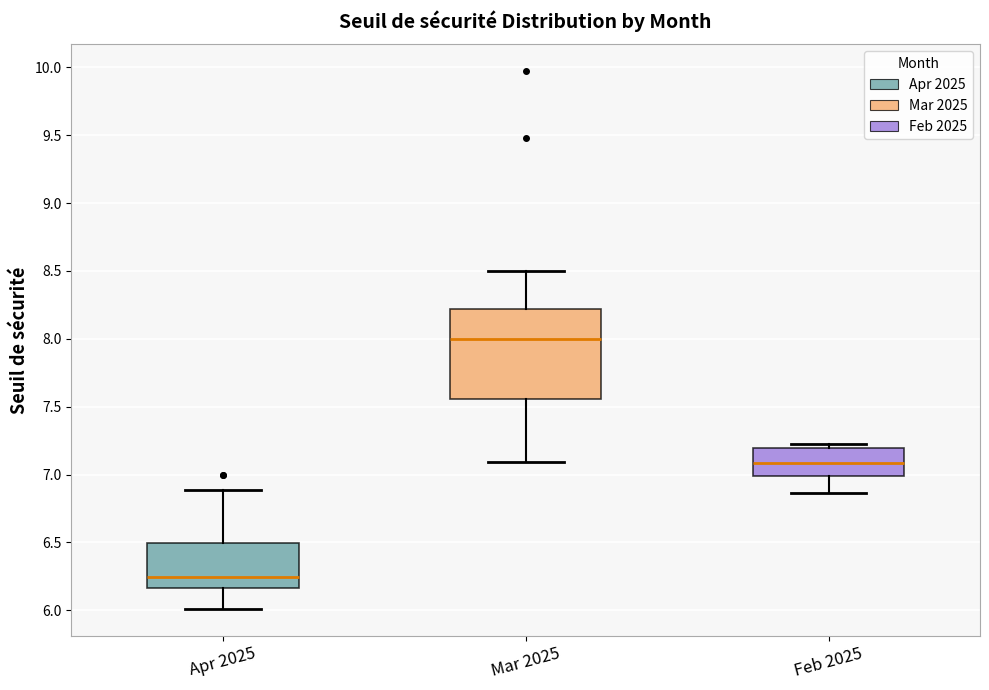

Which box is the tallest, from its lower edge to its upper edge?

Mar 2025